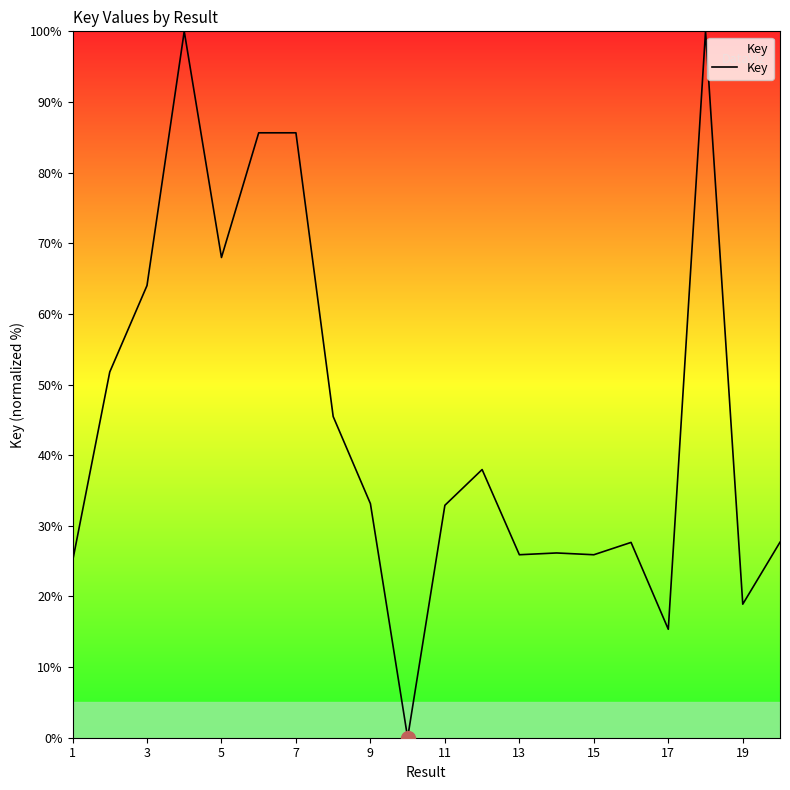

What is the maximum value shown in the chart?

100.0